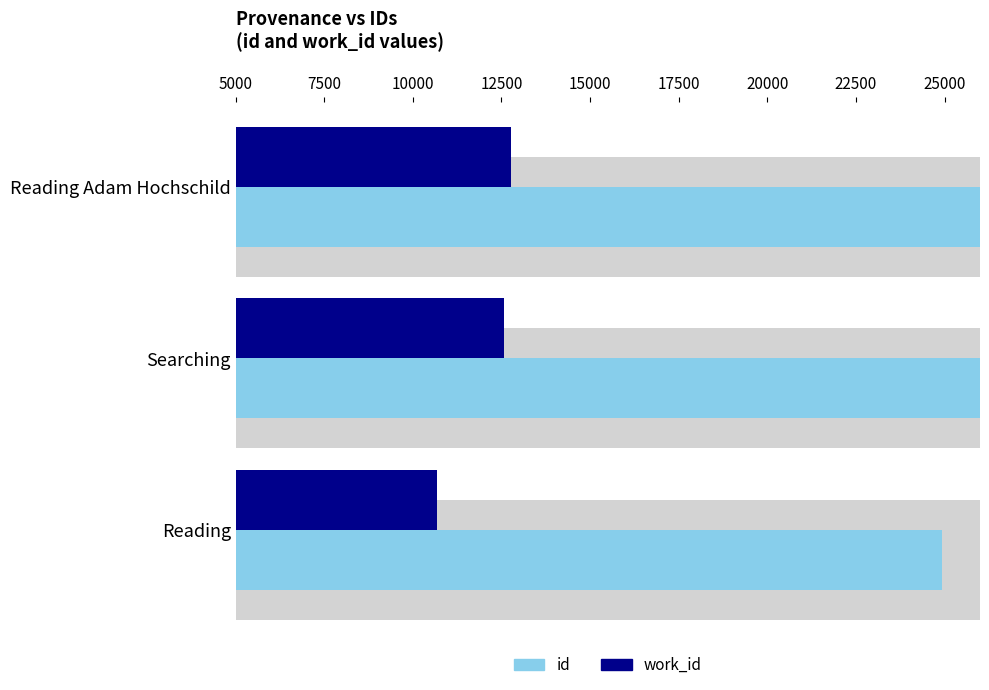

Which series has the largest total across all categories?

id